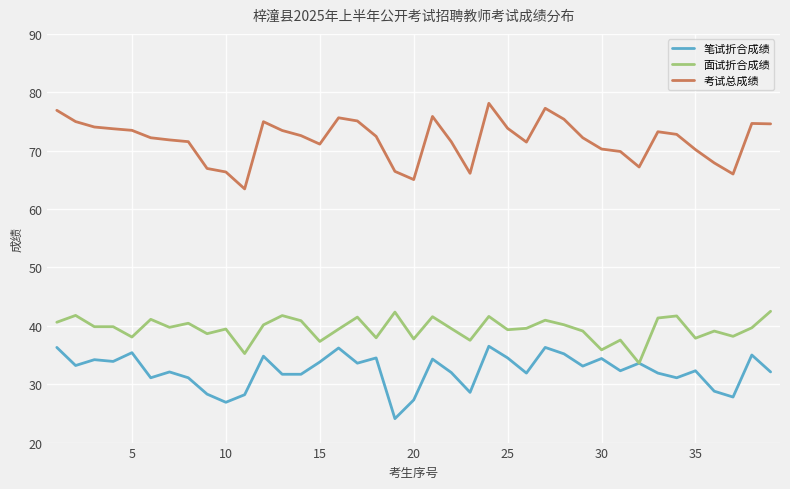

True or false: 考试总成绩 and 面试折合成绩 cross at least once.

False